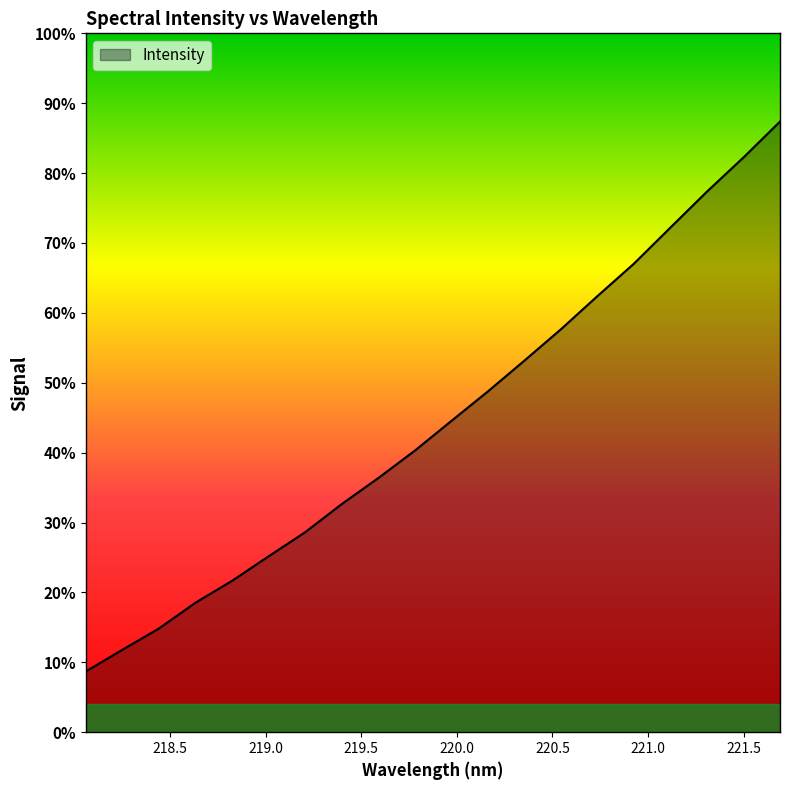

Does the chart have visible grid lines?

No